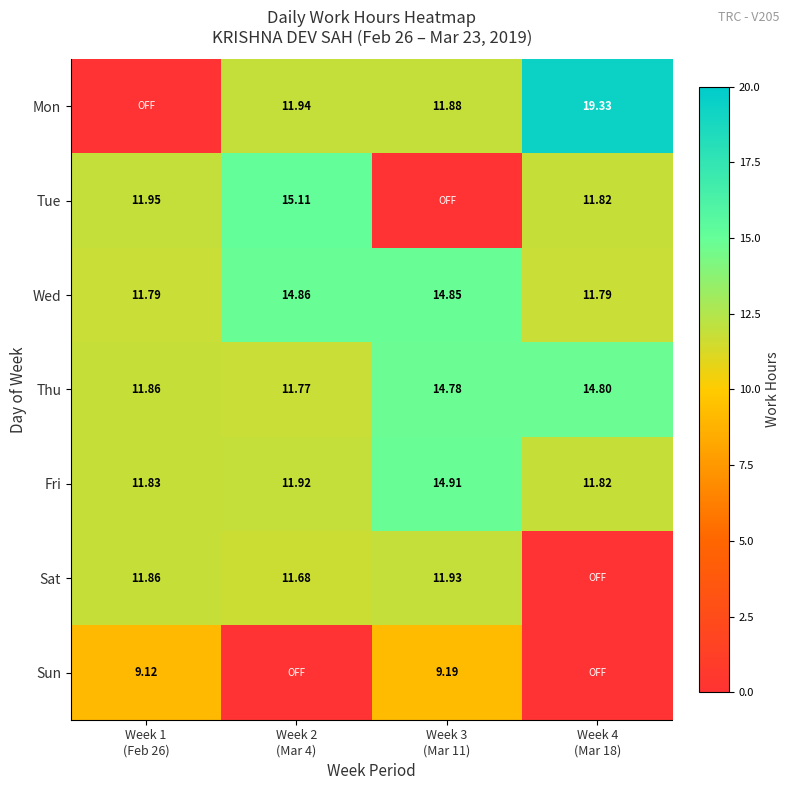

Which category has the highest value in the Tue series?

Week 2 (Mar 4)